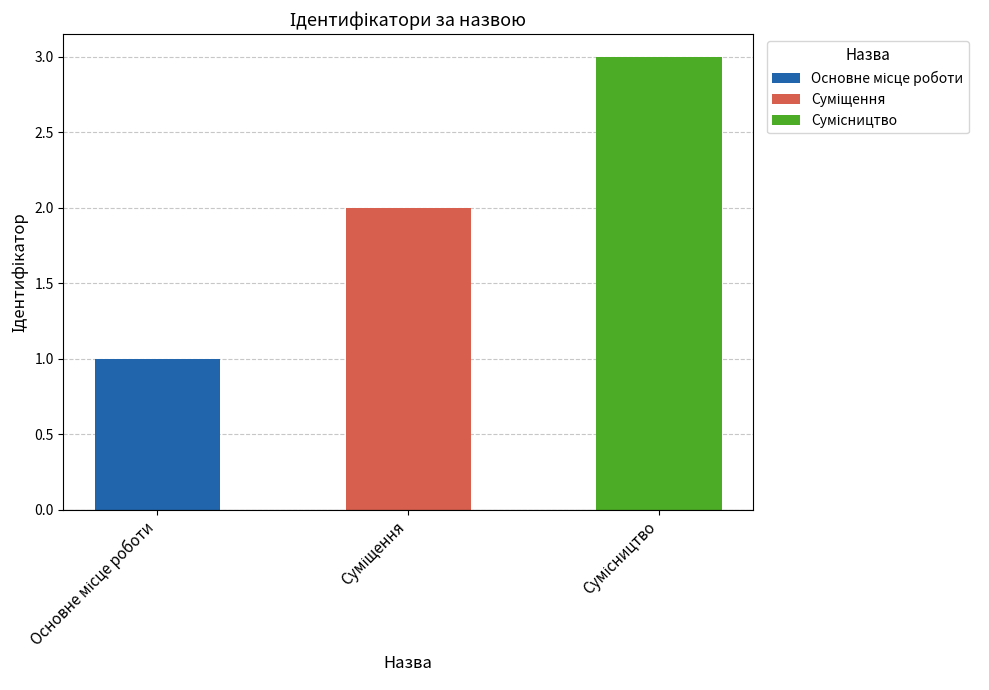

Which label corresponds to the smallest value in the chart?

Основне місце роботи